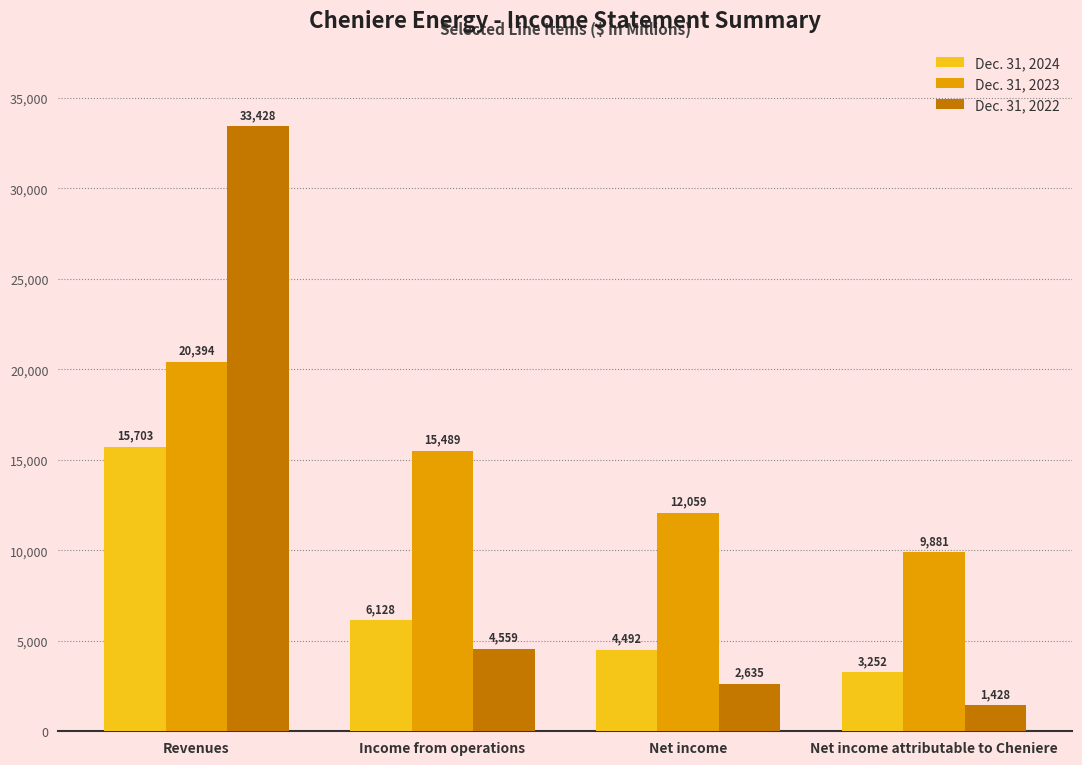

What is the value of the Dec. 31, 2023 bar at the 3rd from the left?

12059